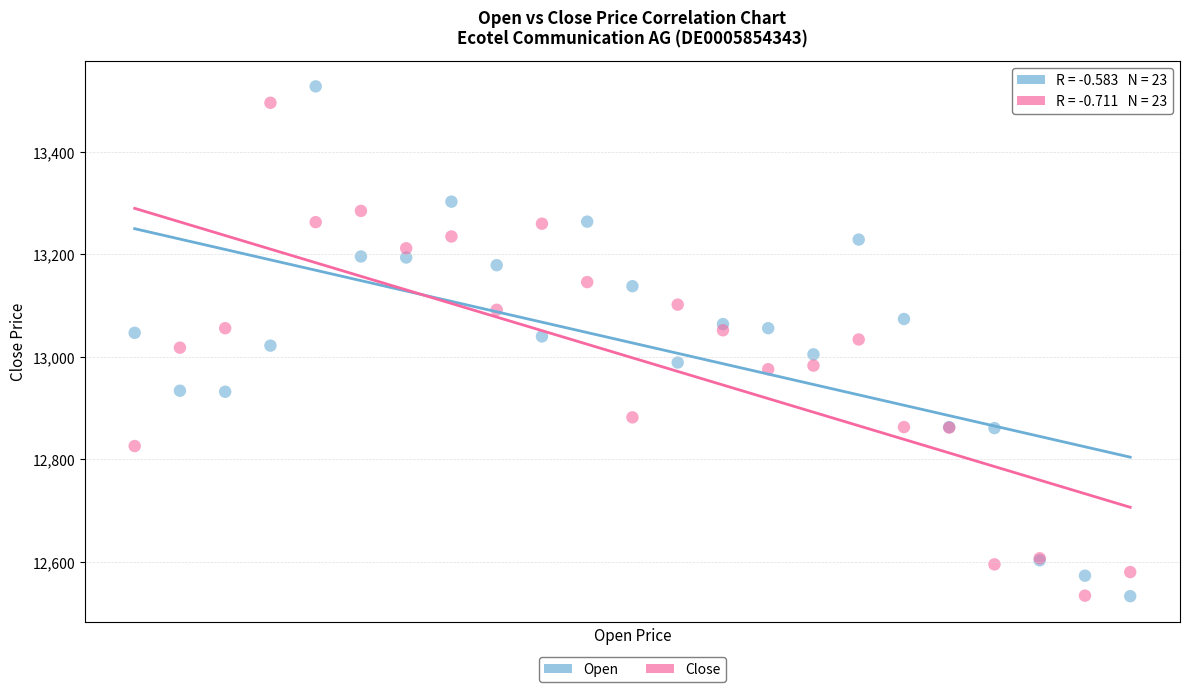

Which series contains the highest Y value?

Open